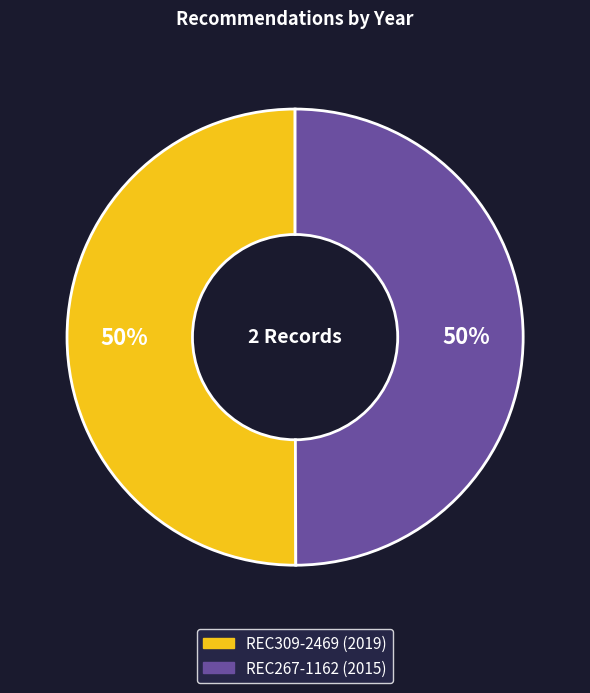

To the nearest percent, what percentage of the pie is REC267-1162?

50%